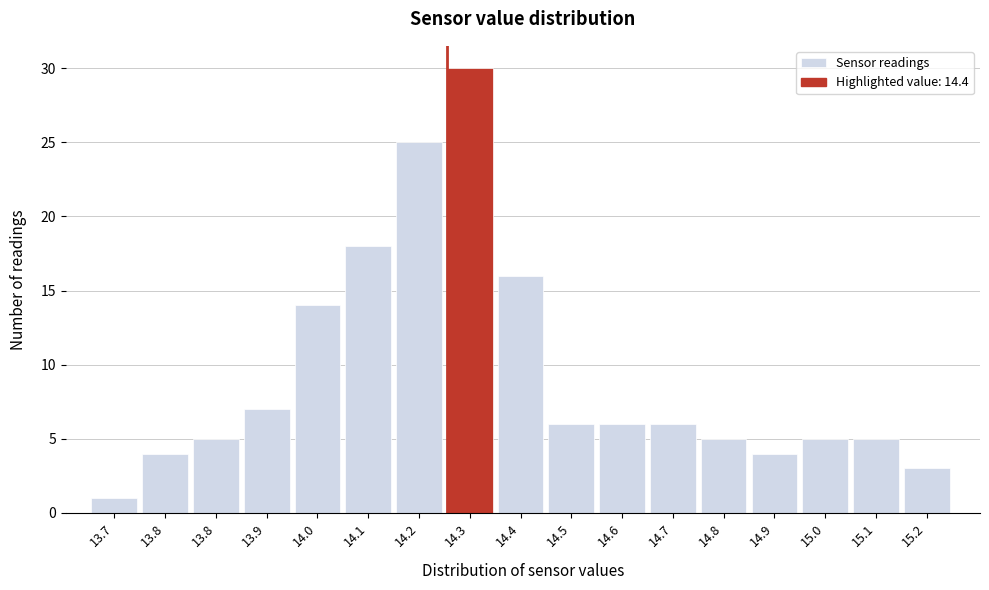

Does the chart contain any negative values?

No